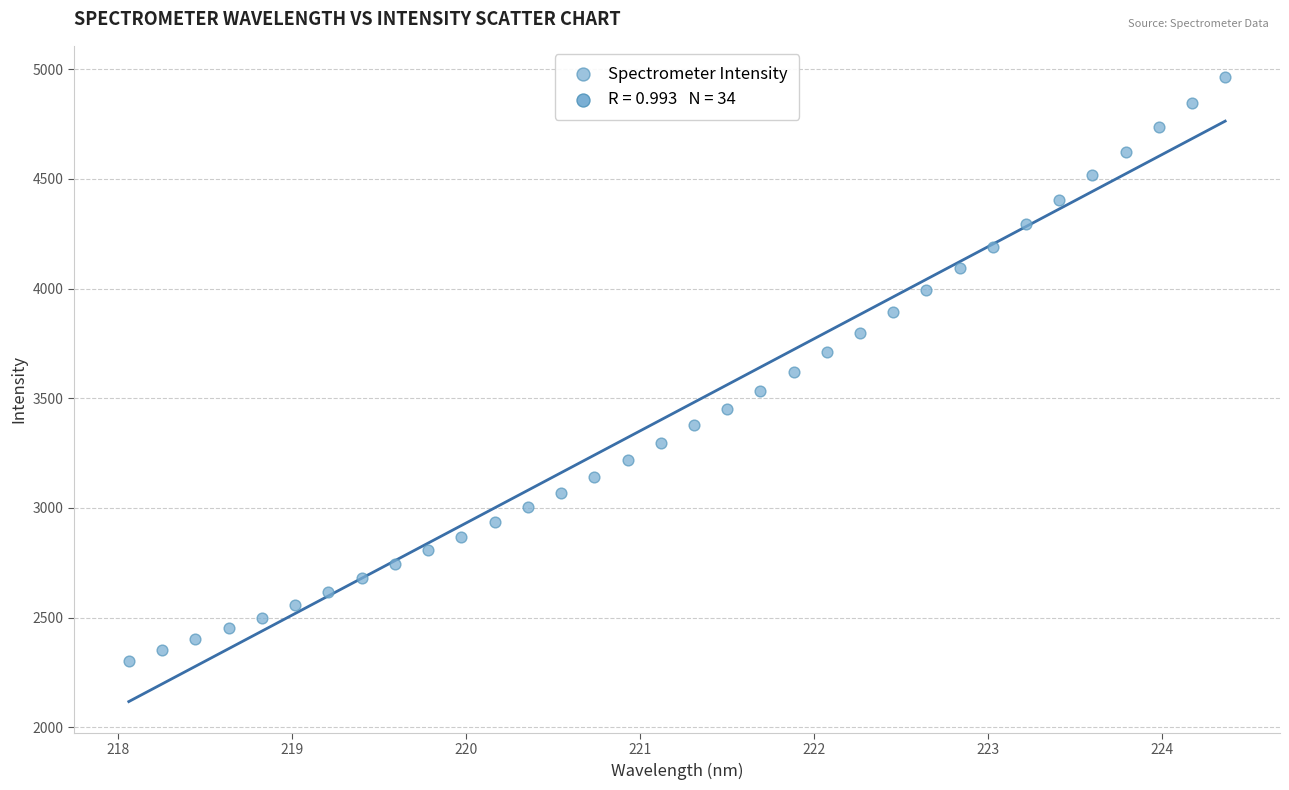

What is the range of Y values (max minus min)?

2661.3